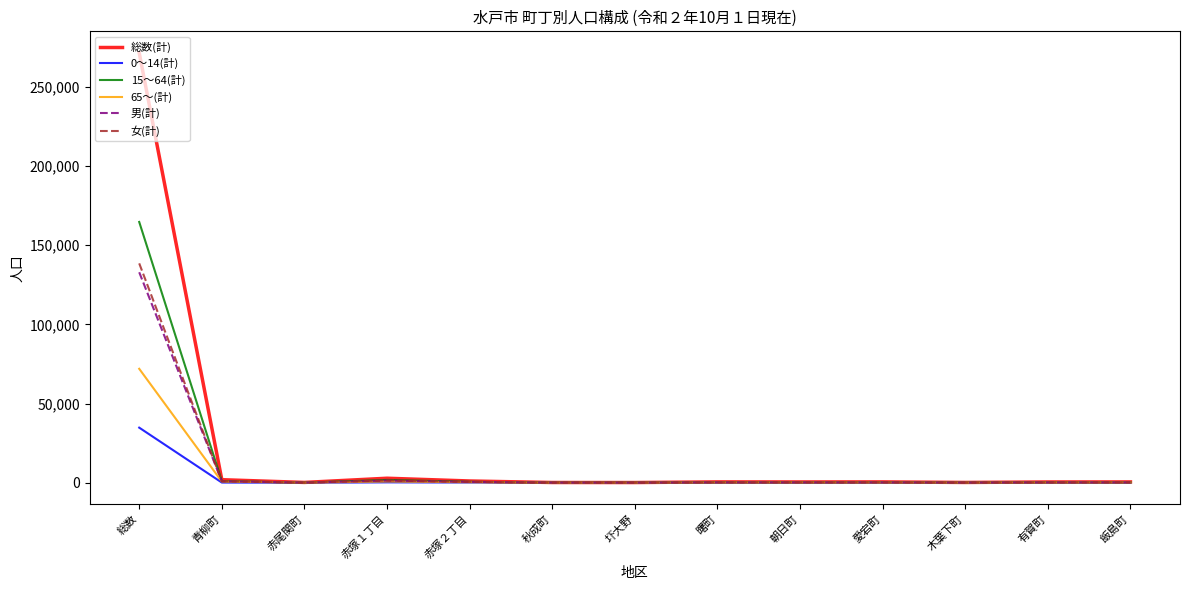

Which series has the largest range (max minus min)?

総数(計)